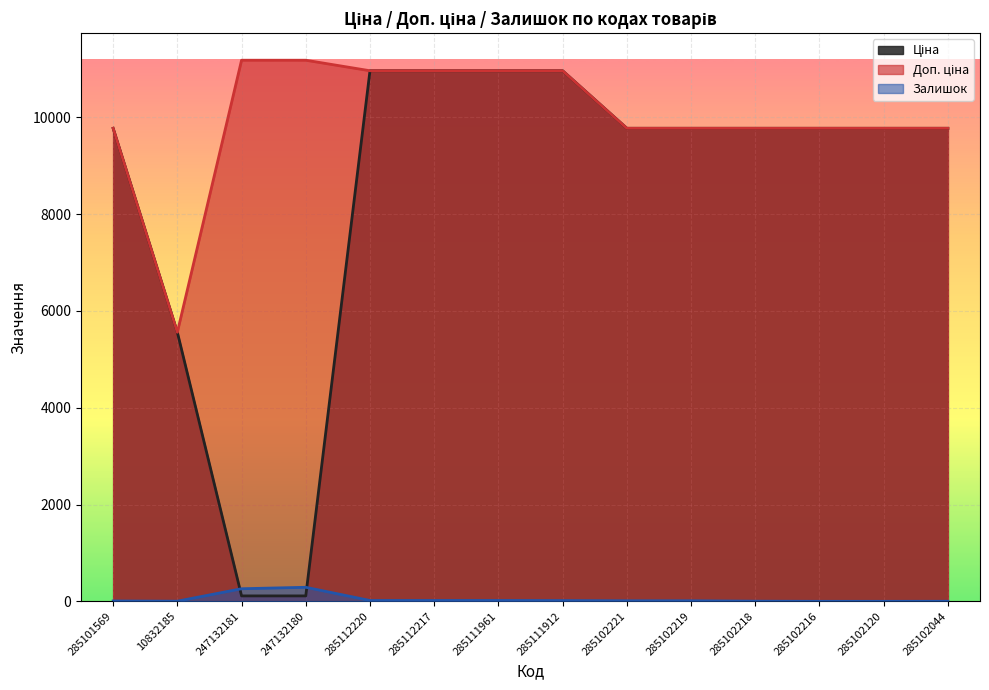

The Доп. ціна series shows 3656.5 at 285111912. True or false?

False